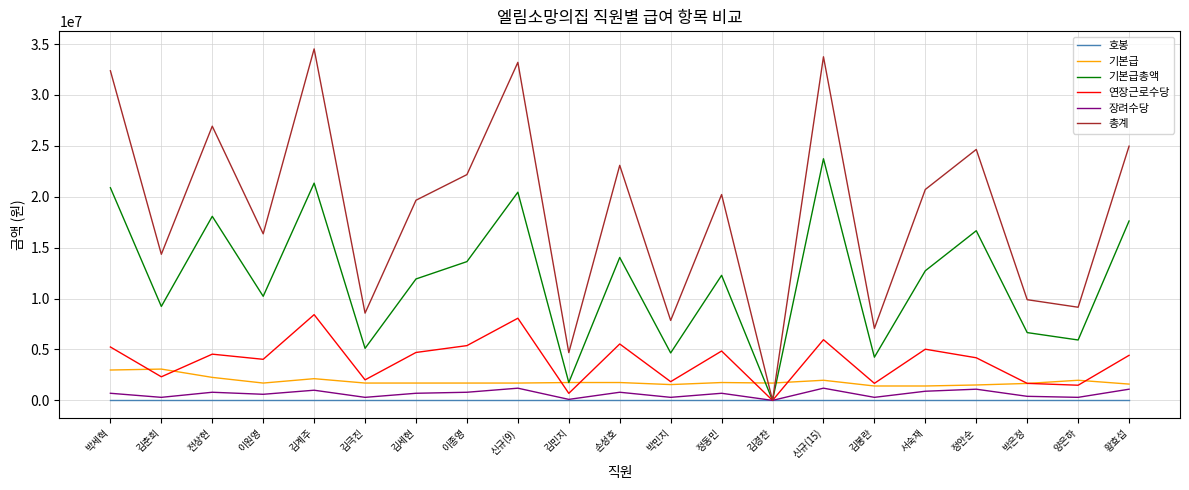

Which series has the widest spread of values?

총계